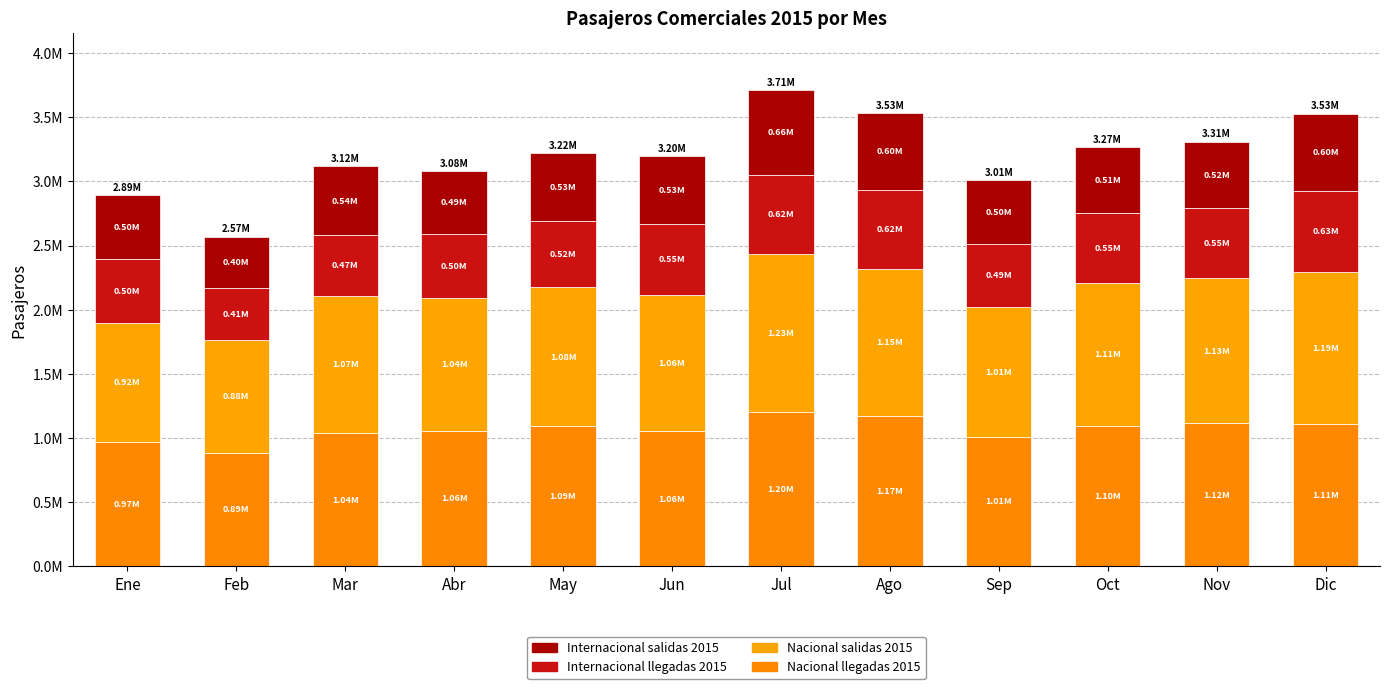

Does the chart contain any negative values?

No